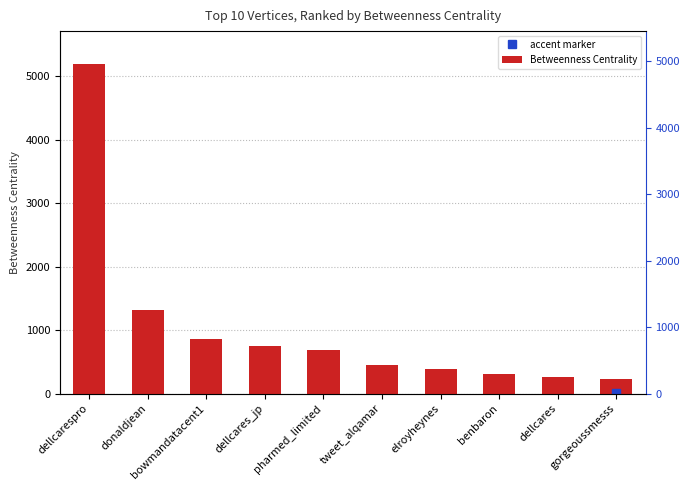

How many values exceed 693?

5